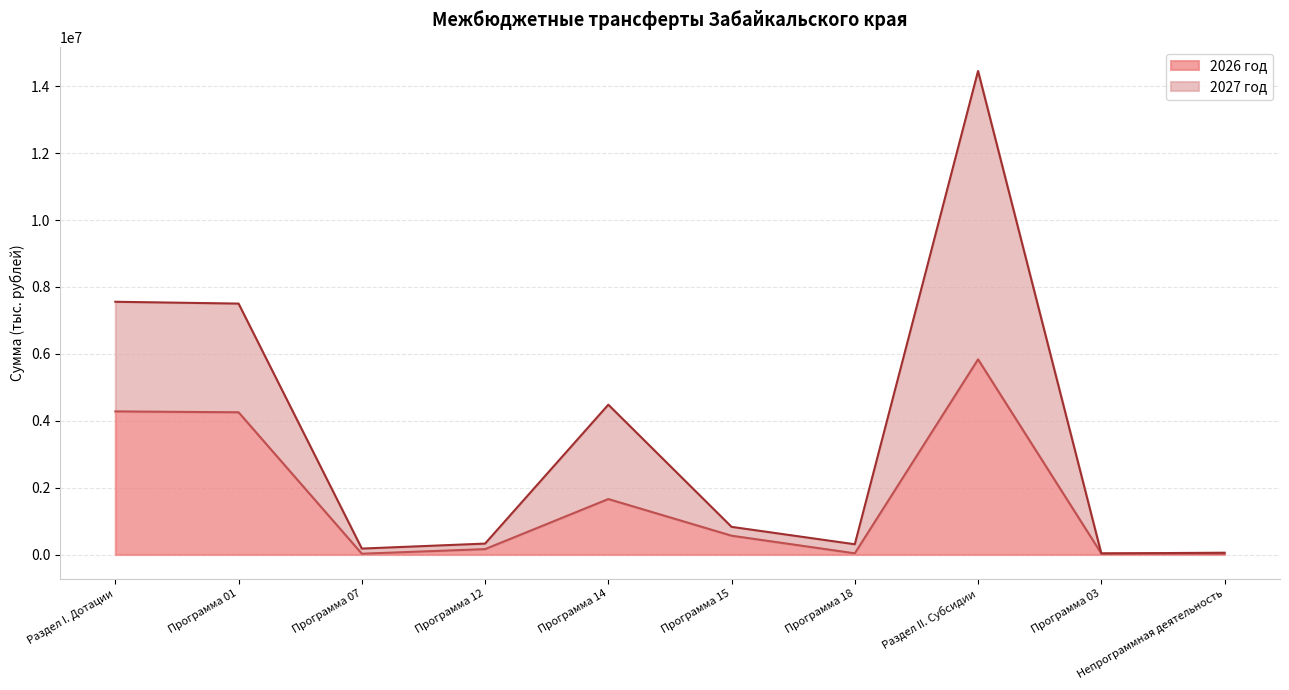

How many lines are shown in the chart?

2